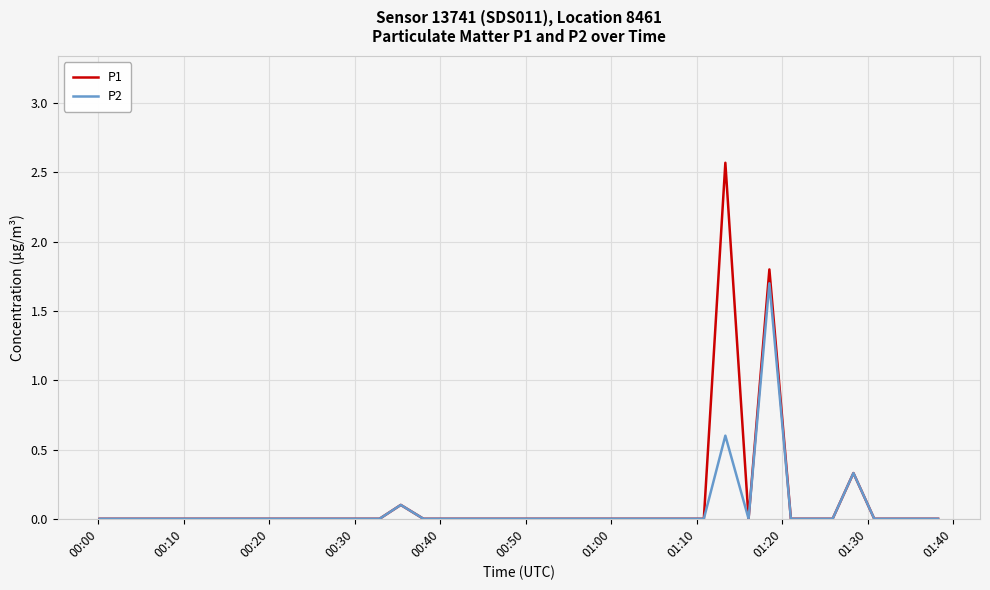

What are all the series names shown in the legend?

P1, P2